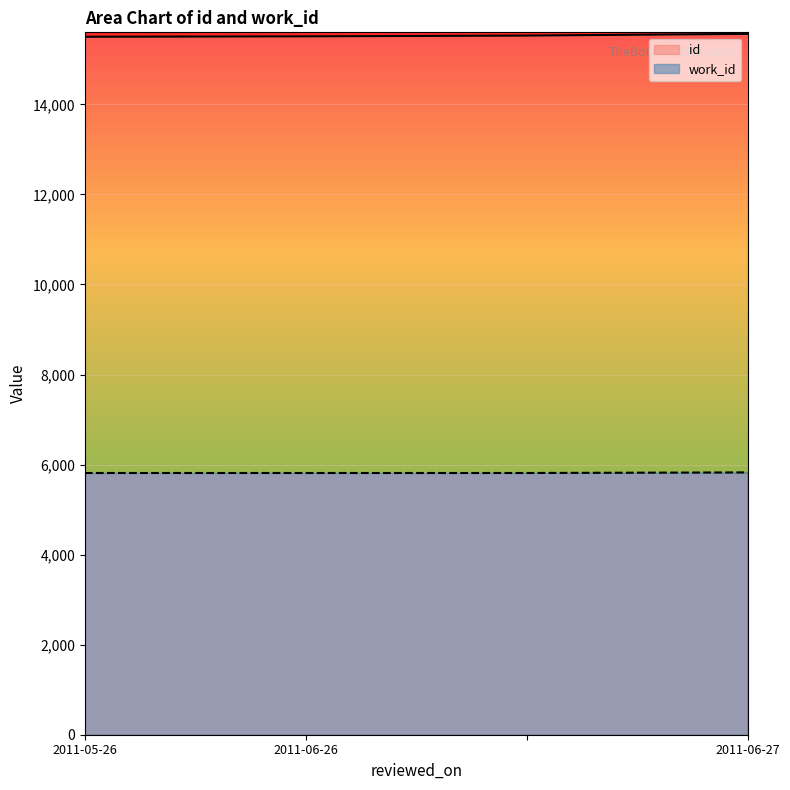

Rank the series by their average value, from highest to lowest.

id, work_id